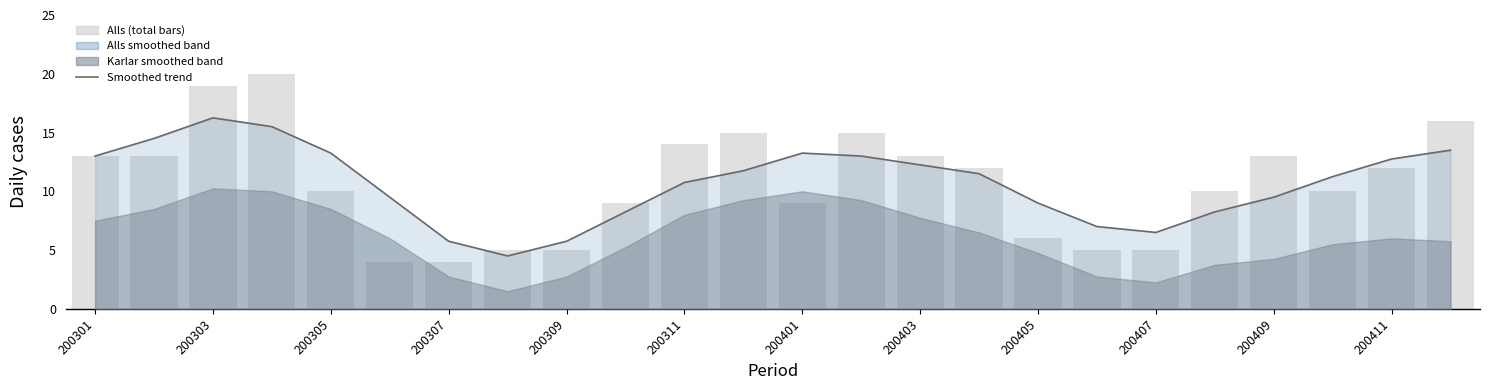

What is the sum of all Alls (total) values?

257.0